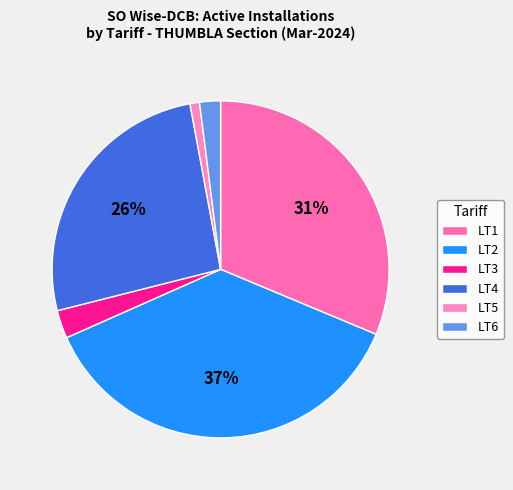

Does LT1 account for over 50% of the chart?

No